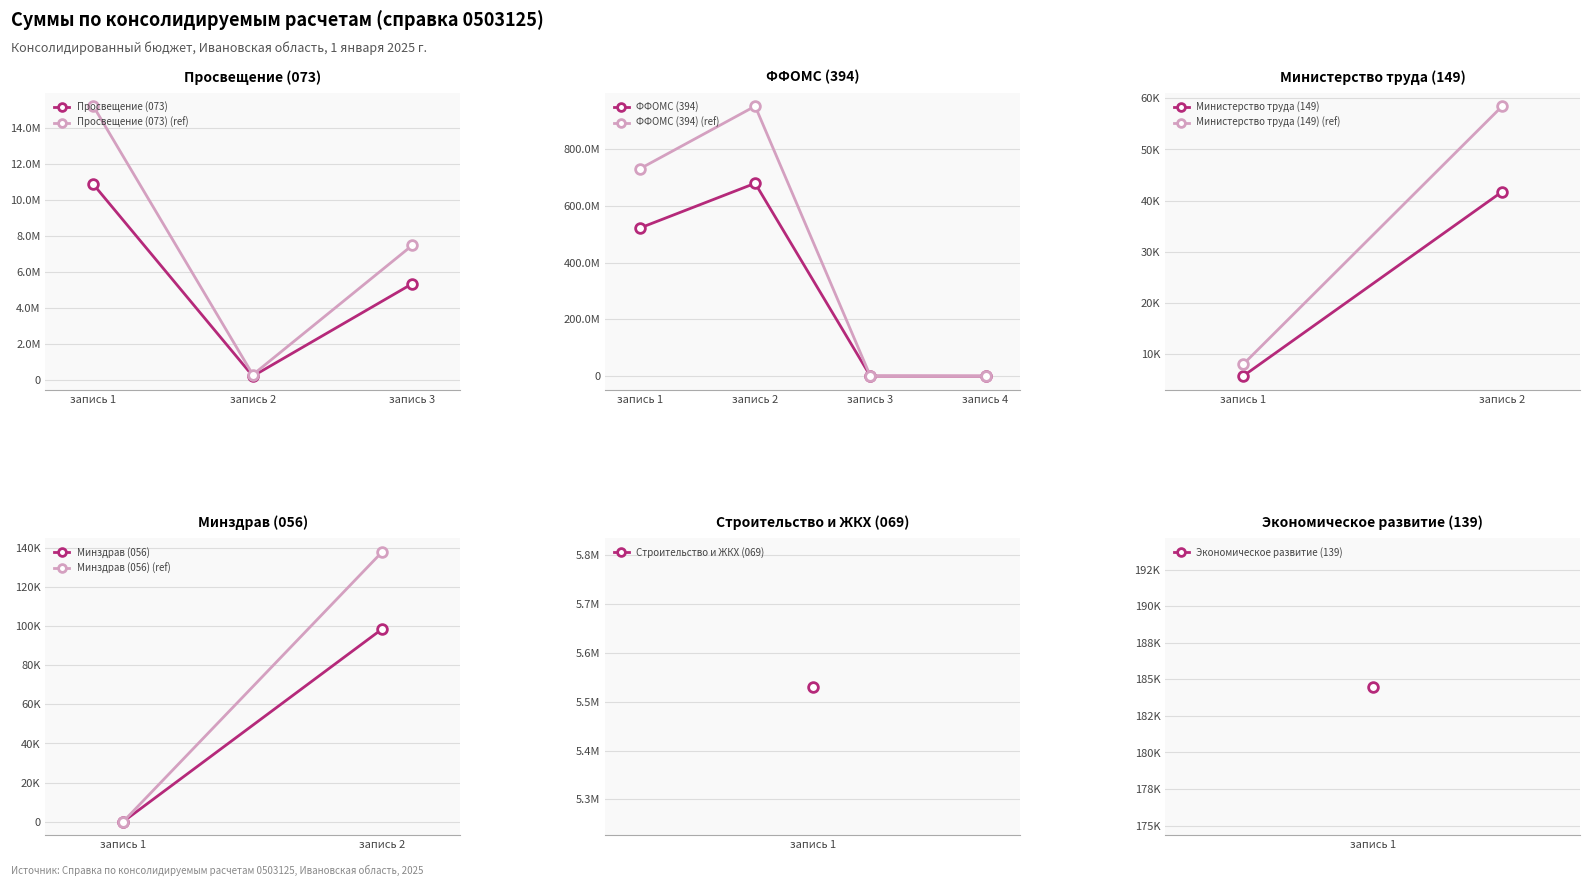

What is the difference between the maximum and second lowest values?

5534421.5